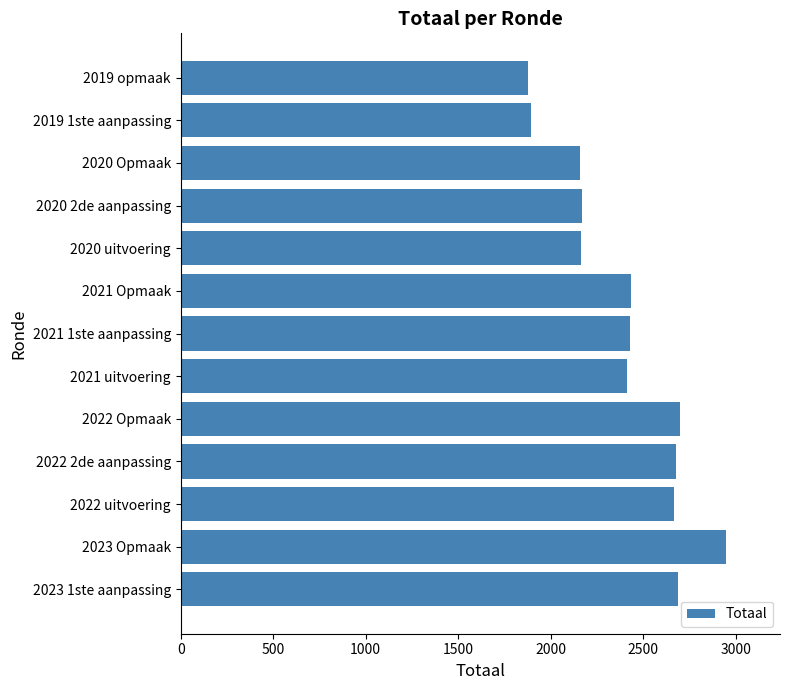

The value at 2021 uitvoering is 2411. True or false?

True